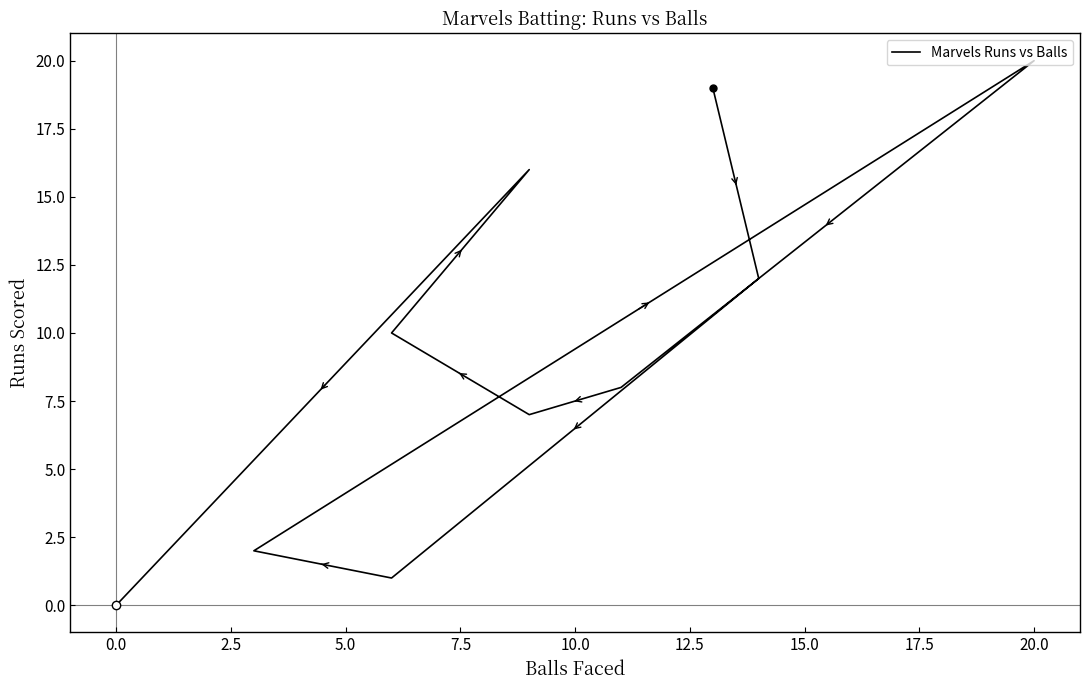

The chart shows a value of -7 at 0.0. True or false?

False